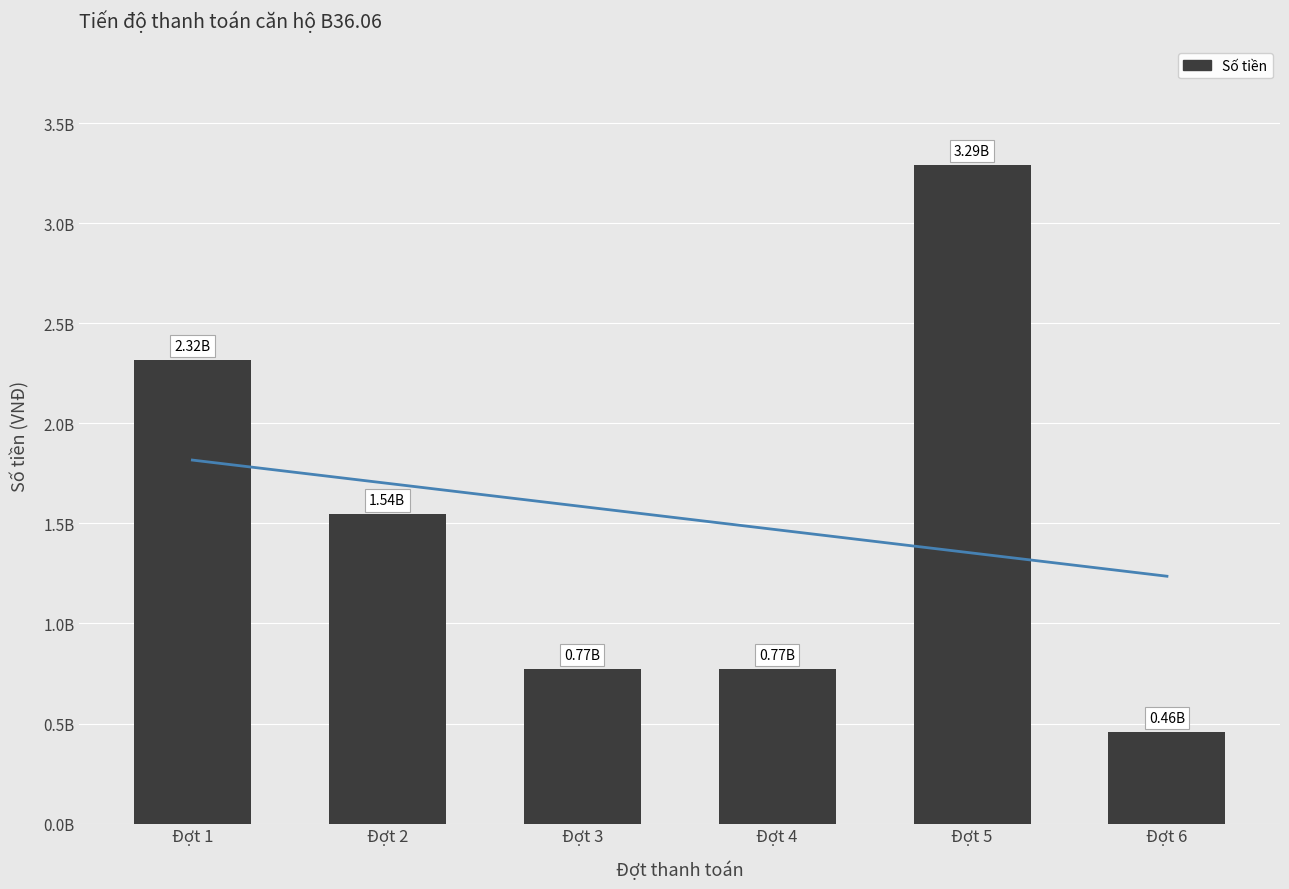

Reading right to left, extract all data points from this chart.

457777655	3290350277	772489310	772489310	1544978621	2317467931